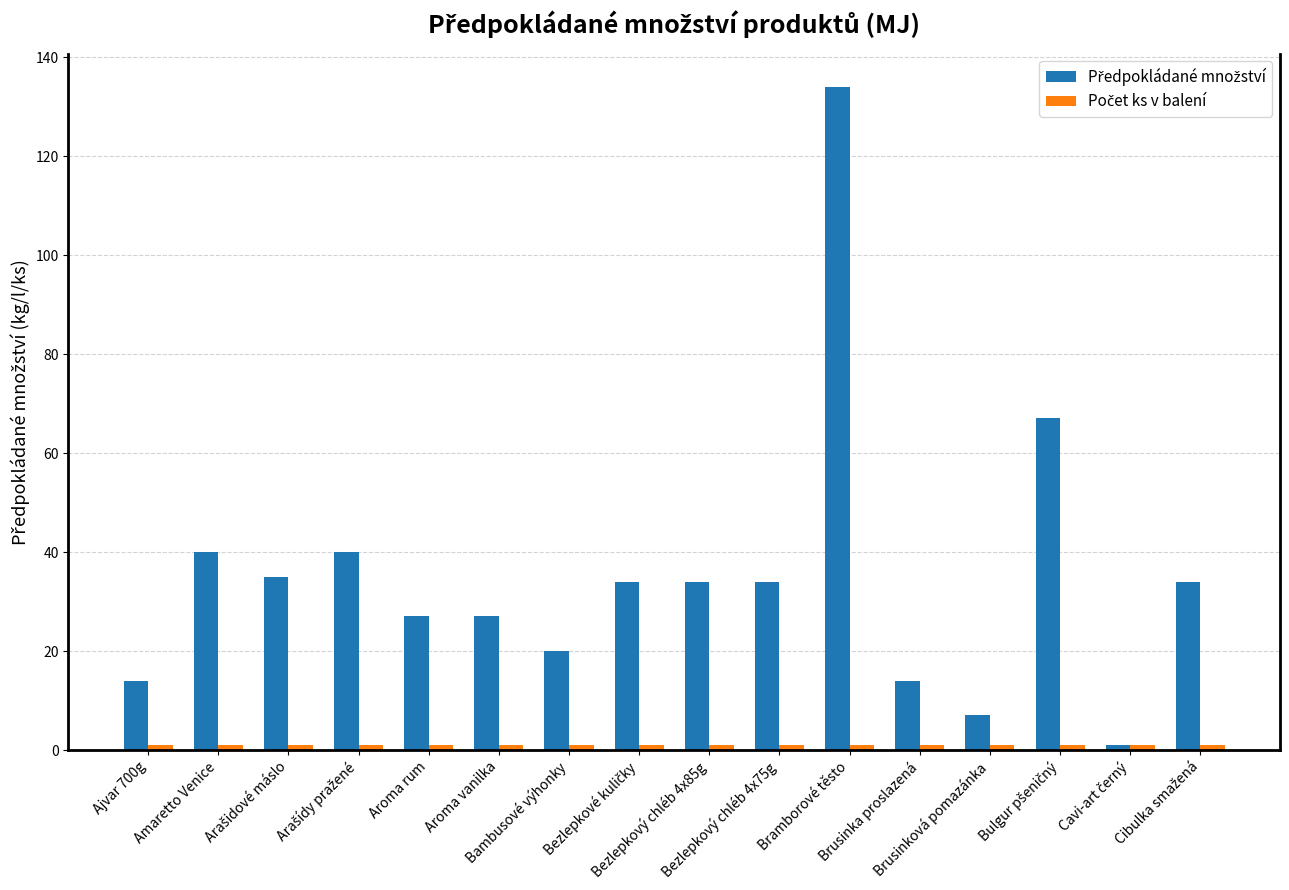

At how many categories does at least one series exceed 18?

12